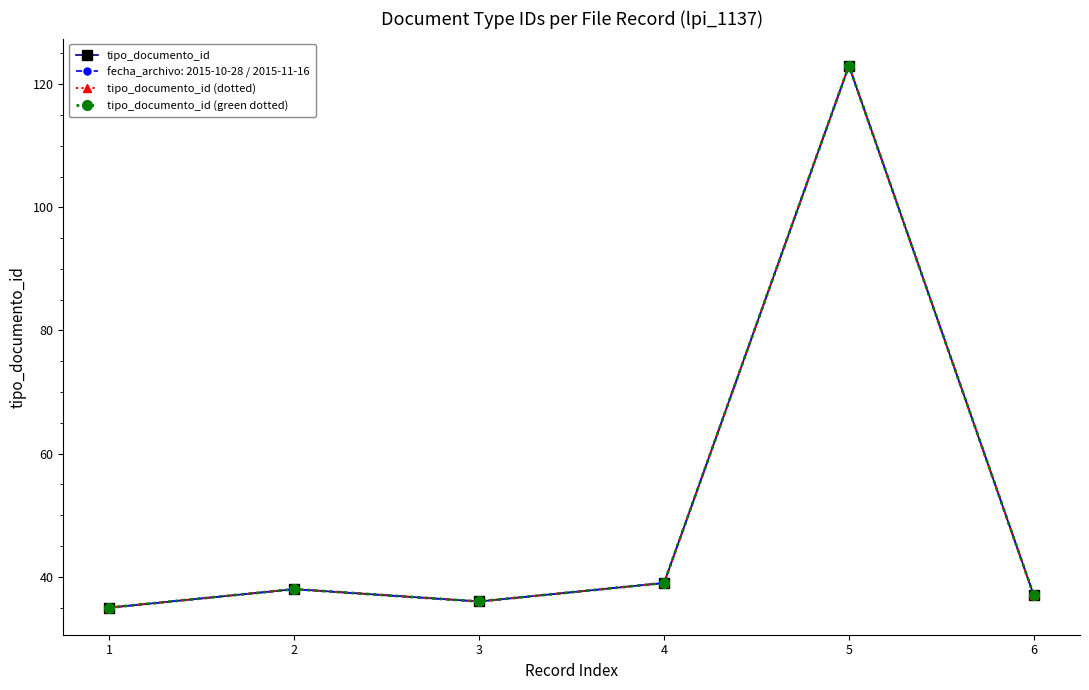

How many lines are shown in the chart?

4